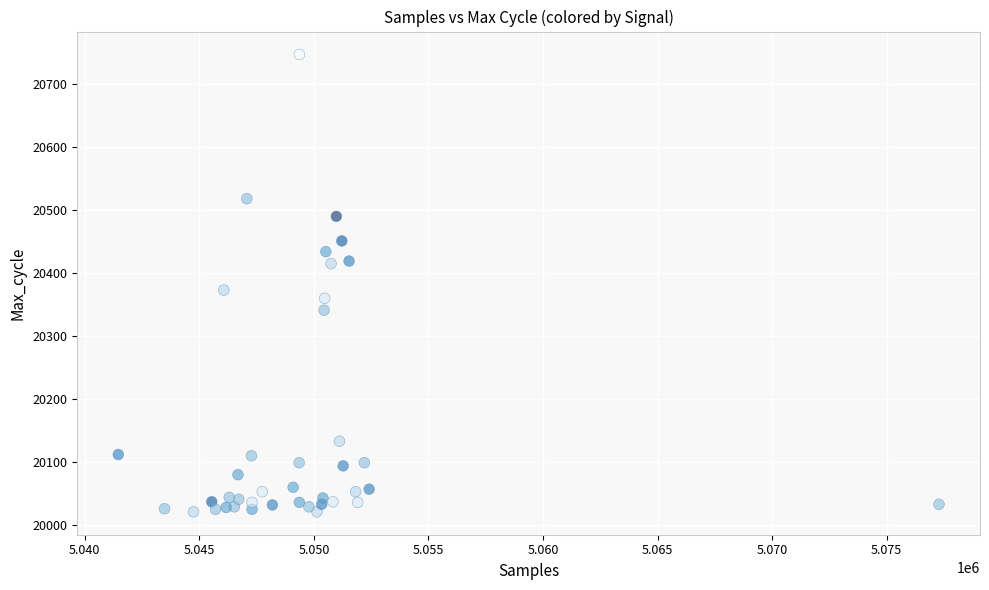

What Y value in the scatter plot is closest to 20384?

20373